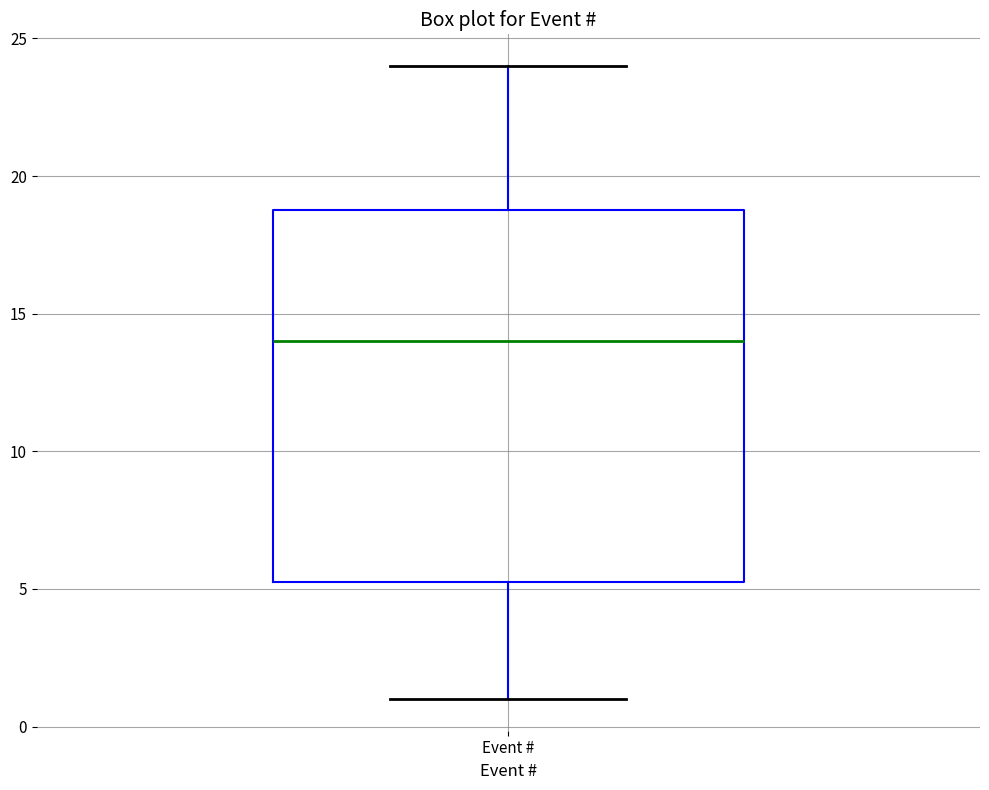

Transcribe this box plot: give where the median line is, the range the box spans, and where the two whiskers end, as read against the y-axis. The values are not printed on the chart, so give them approximately, as read against the axis.

median 14.0, box 5.5 to 19.0, whiskers 1.0 to 24.0